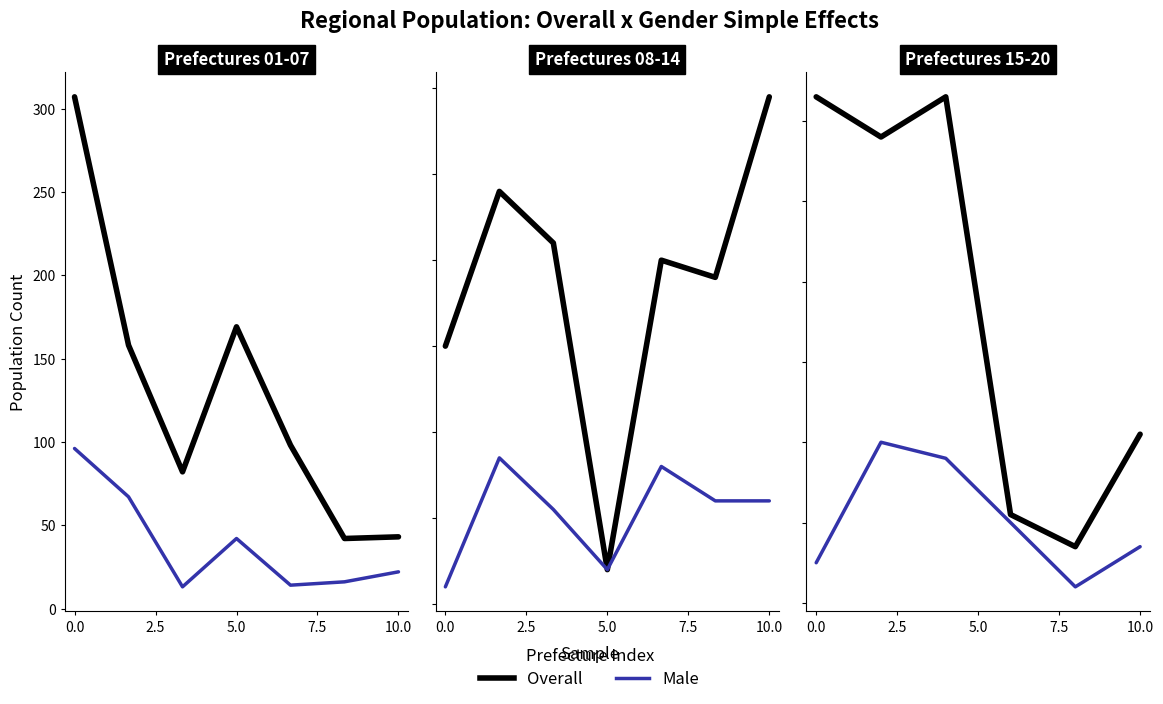

True or false: Male has more than 2 points higher than both neighbors.

False